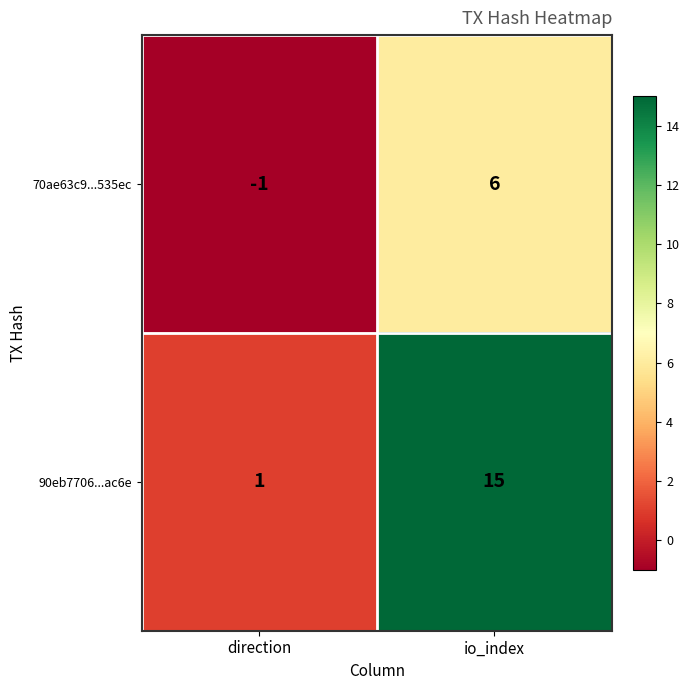

Reading left to right, what are all the values shown in this chart?

70ae63c9...535ec: direction=-1	io_index=6
90eb7706...ac6e: direction=1	io_index=15